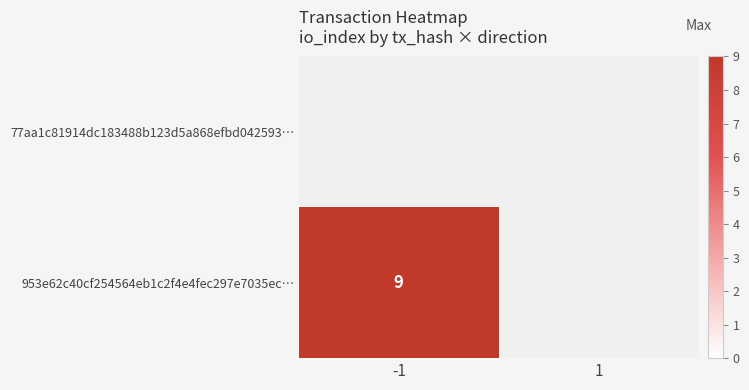

Is the value of 77aa1c81914dc183488b123d5a868efbd042593… at 1 greater than the value of 953e62c40cf254564eb1c2f4e4fec297e7035ec… at 1?

No